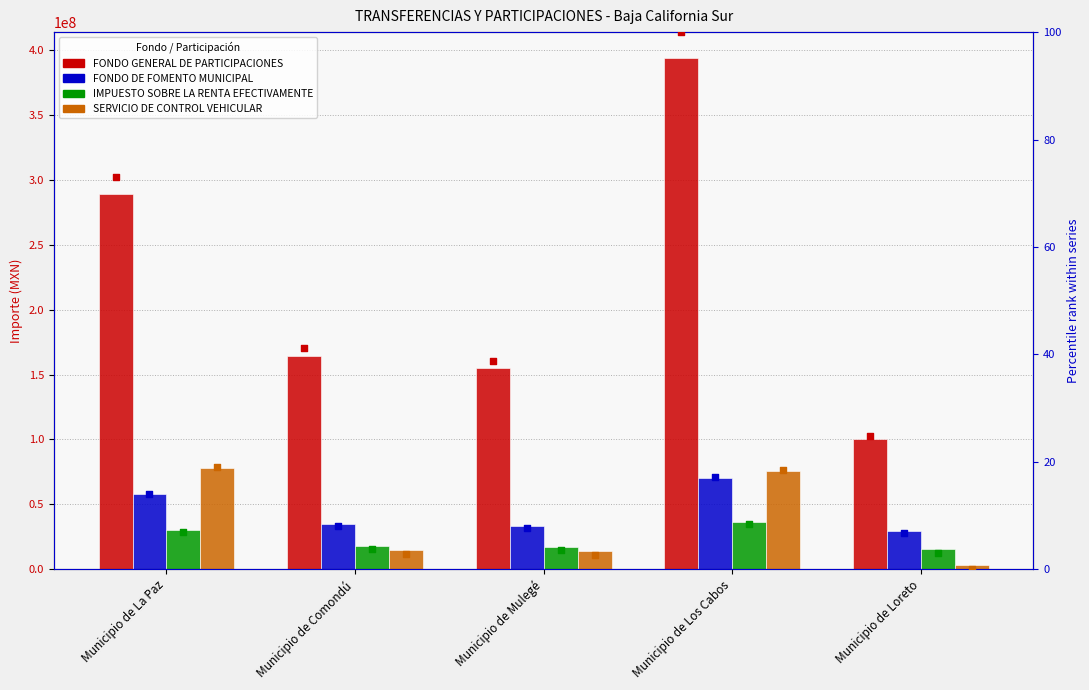

What is the total value across all series at Municipio de La Paz?

135842511.9